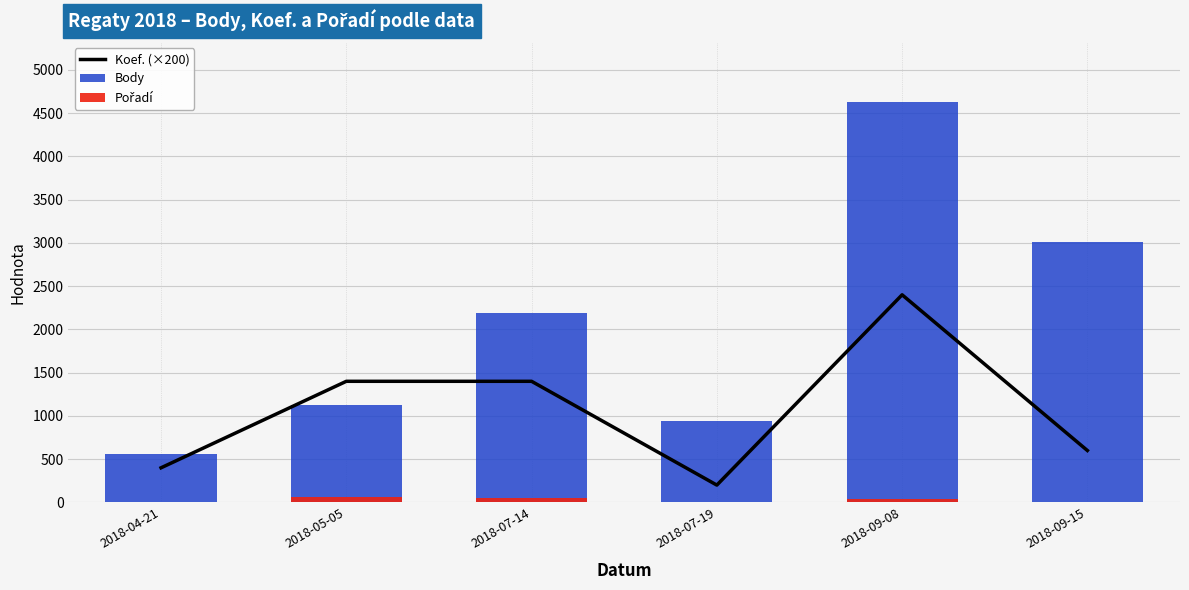

What is the difference between the maximum and minimum values in the Pořadí series?

56